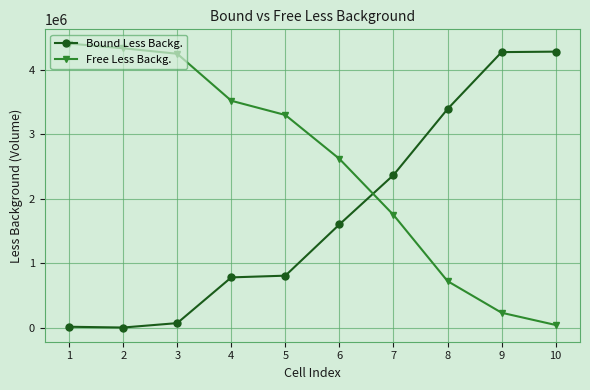

How many times do Free Less Backg. and Bound Less Backg. cross each other?

1